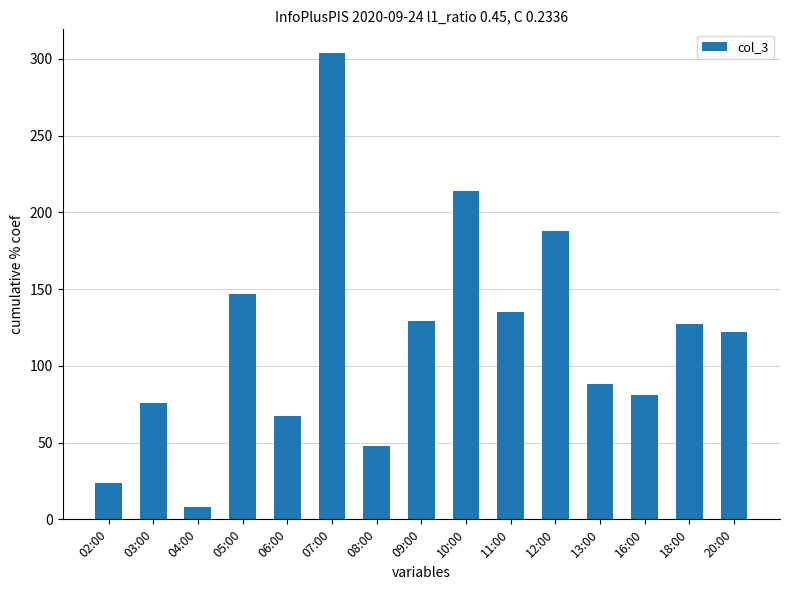

Reading right to left, extract all data points from this chart.

20:00=122	18:00=127	16:00=81	13:00=88	12:00=188	11:00=135	10:00=214	09:00=129	08:00=48	07:00=304	06:00=67	05:00=147	04:00=8	03:00=76	02:00=24